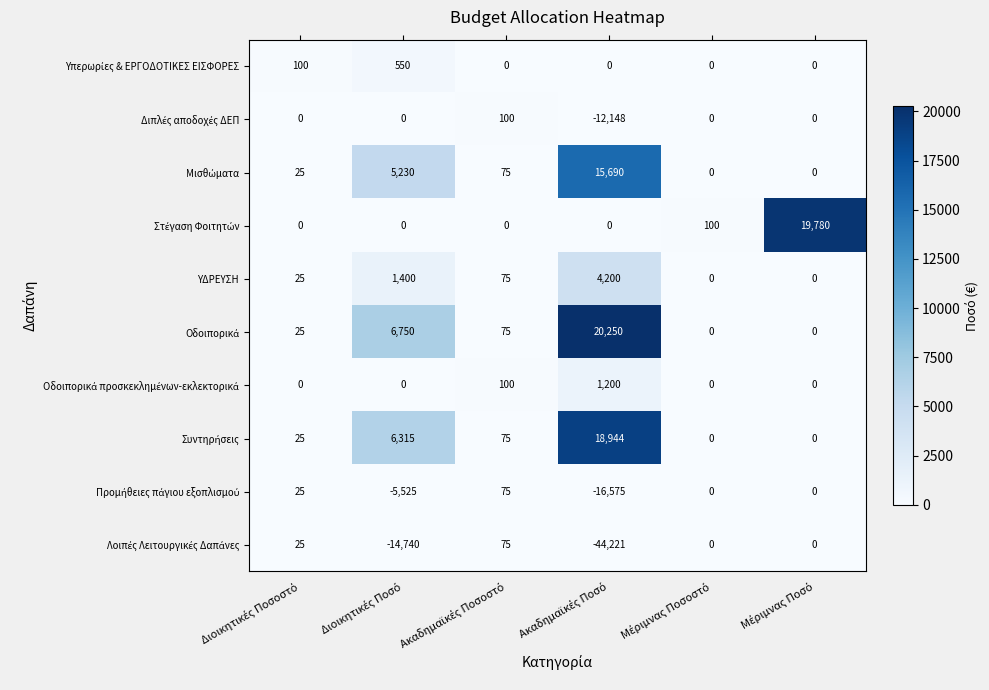

What is the smallest value displayed?

-44221